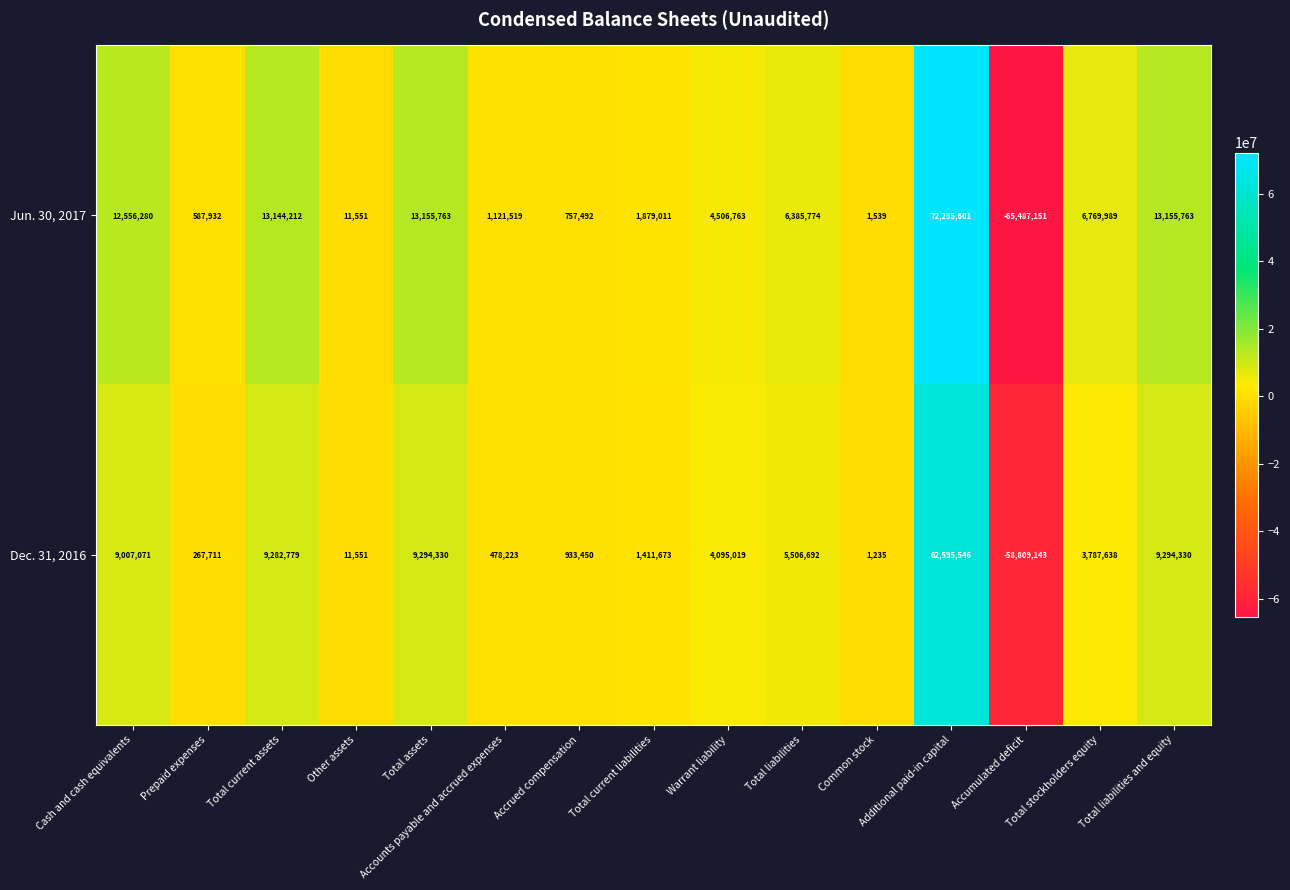

How many positive values does the Dec. 31, 2016 series have?

14